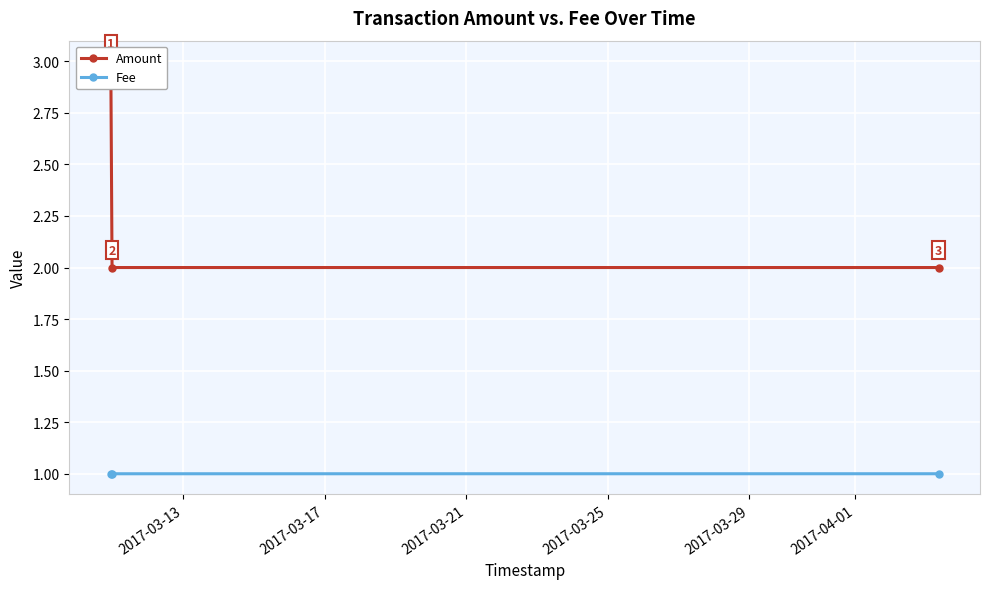

How many Fee values are between 1 and 2?

3